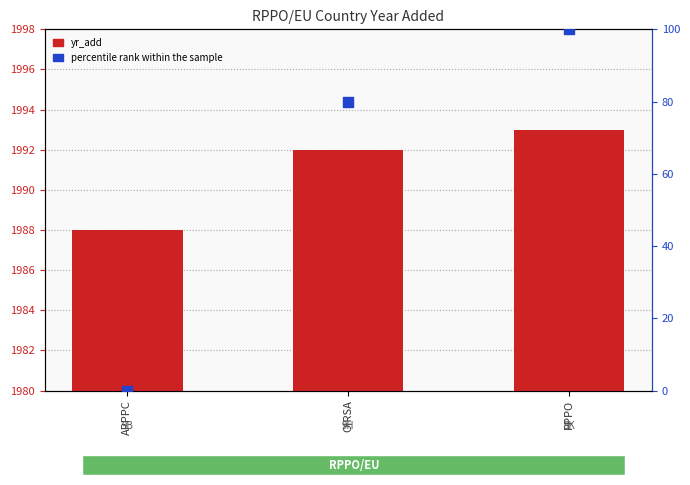

Which series contains the highest Y value?

yr_add